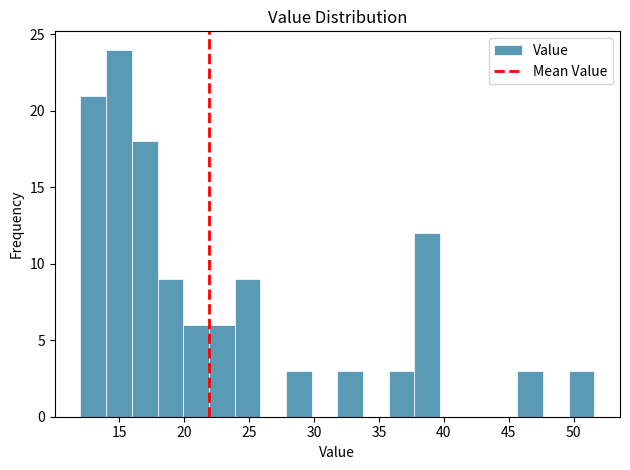

Read against the x-axis, roughly where is the centre of the tallest bar?

15.0